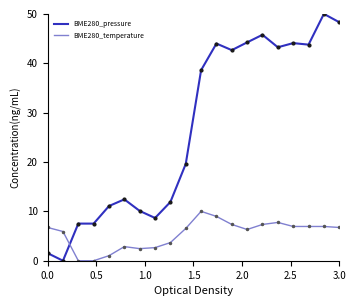

Which series has the largest range (max minus min)?

BME280_pressure